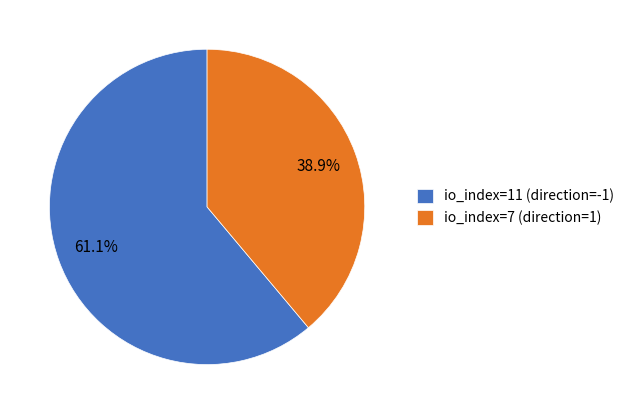

What is the total percentage of io_index=11 (direction=-1) and io_index=7 (direction=1)?

100.0%